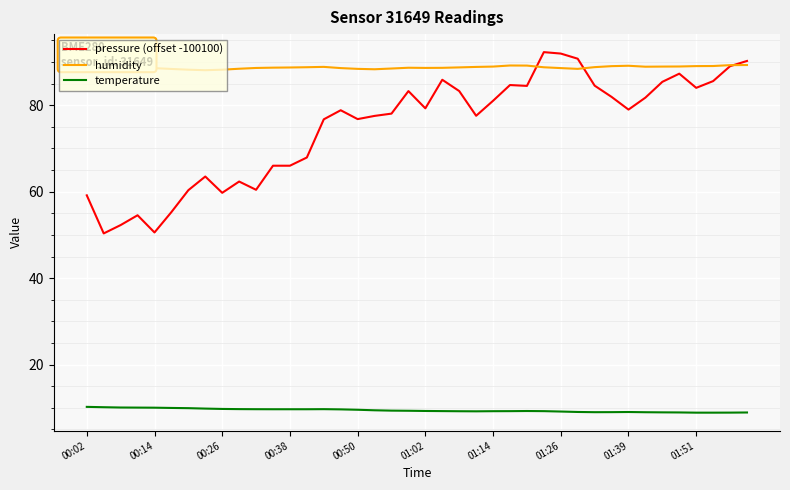

Does the chart display data point markers on the line(s)?

No